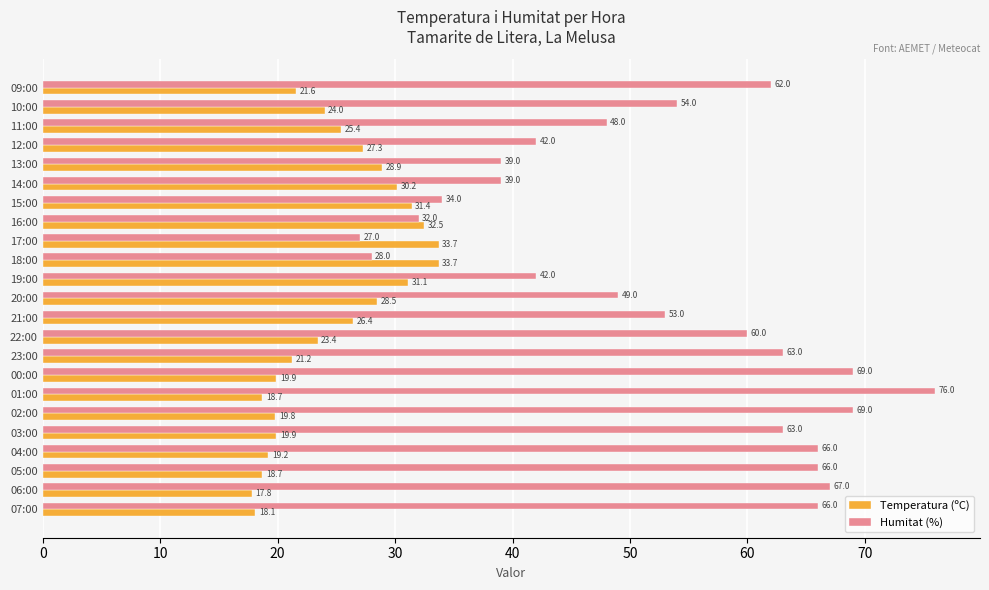

What are all the series names shown in the legend?

Temperatura (ºC), Humitat (%)